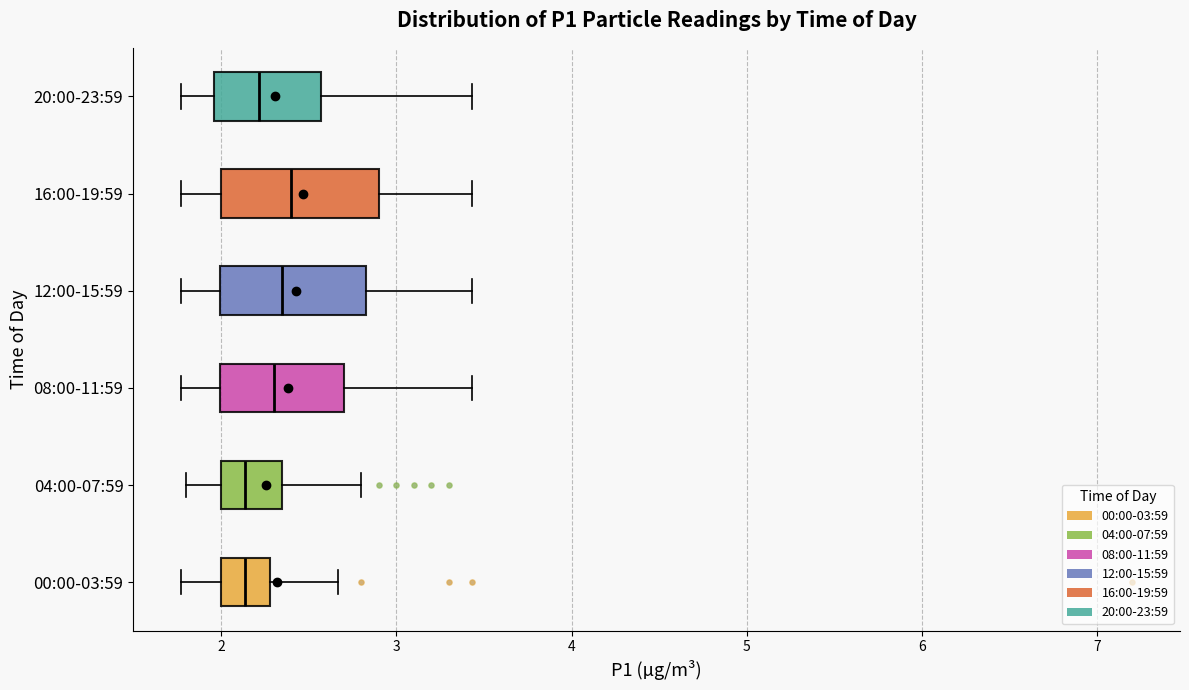

Where does the median line of the box for 12:00-15:59 sit on the x-axis? The values are not printed on the chart, so give them approximately, as read against the axis.

2.4